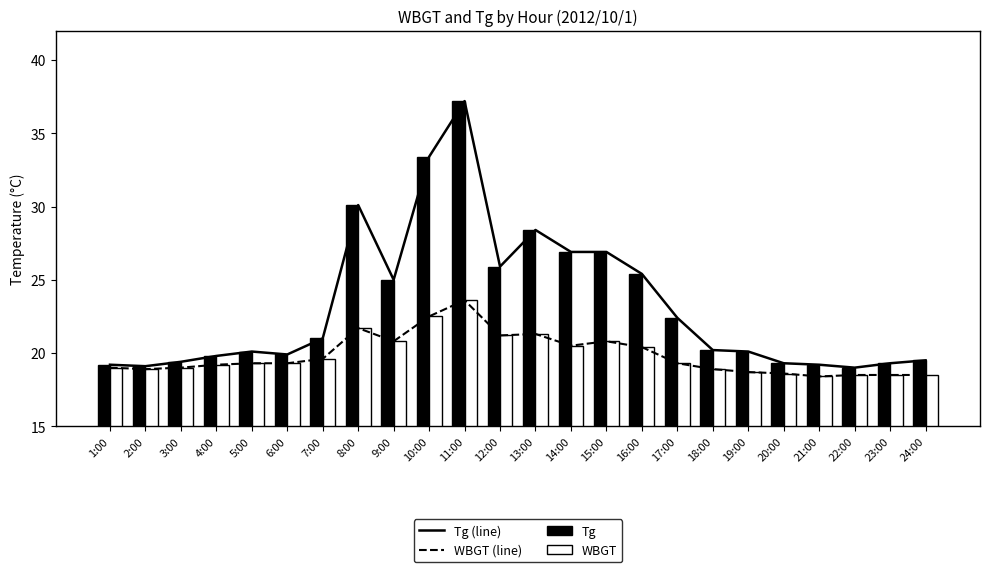

Which series has the largest total across all categories?

Tg (line)